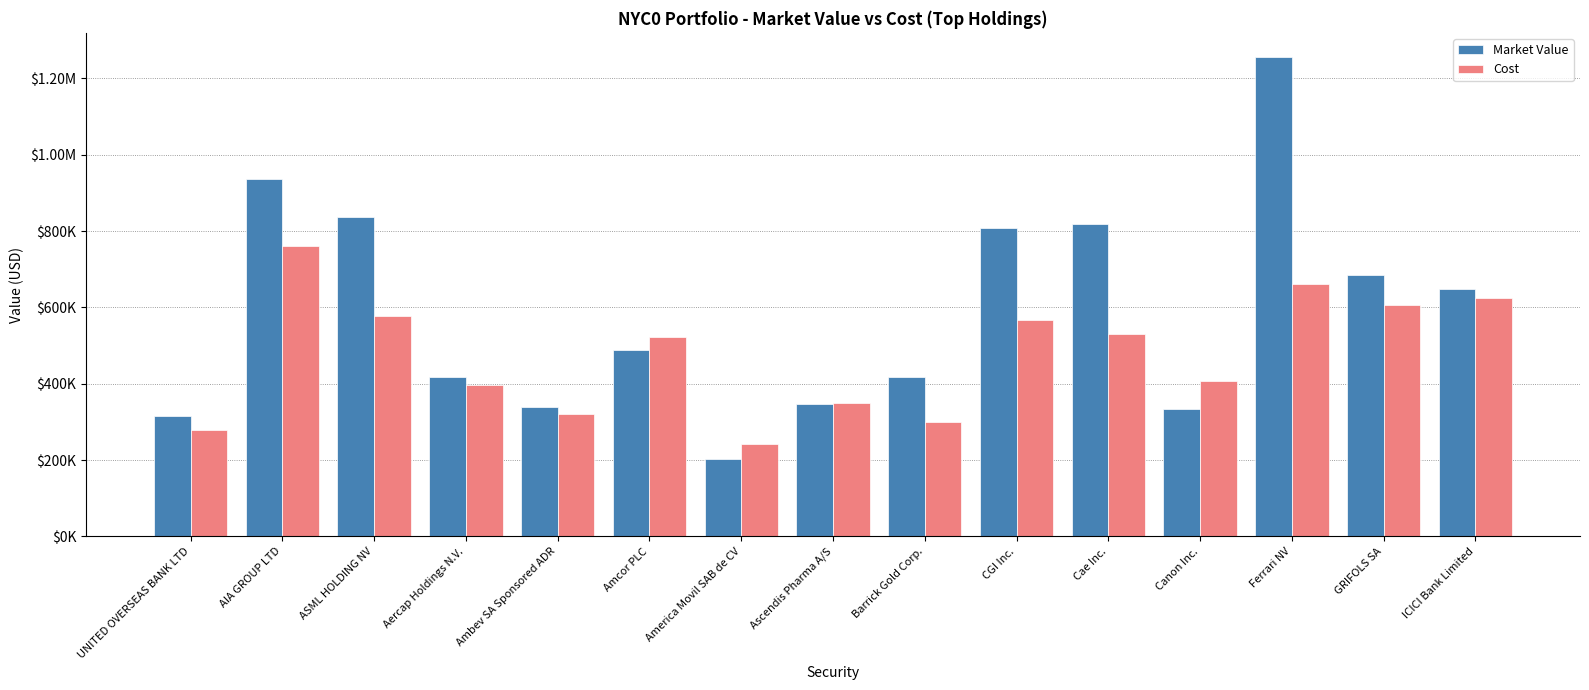

What are all the series names shown in the legend?

Market Value, Cost